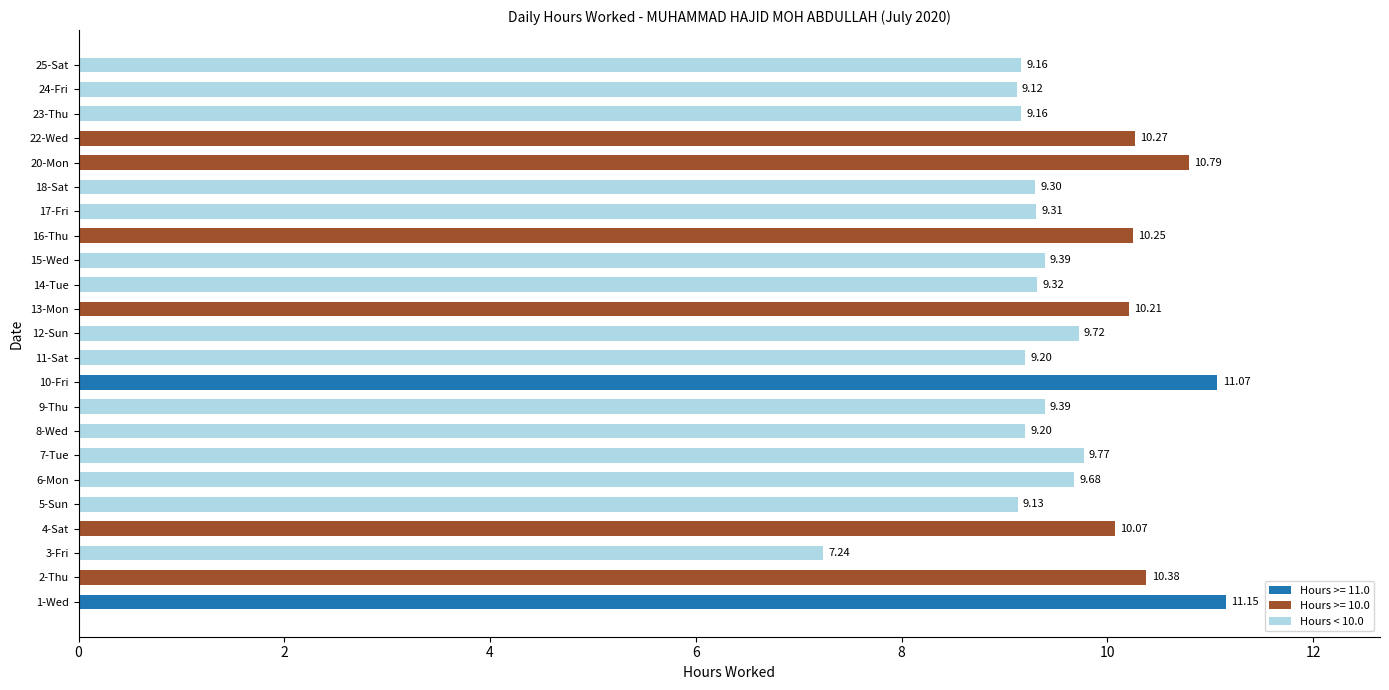

Approximately how many times larger is the value at 9-Thu compared to 15-Wed?

1.0